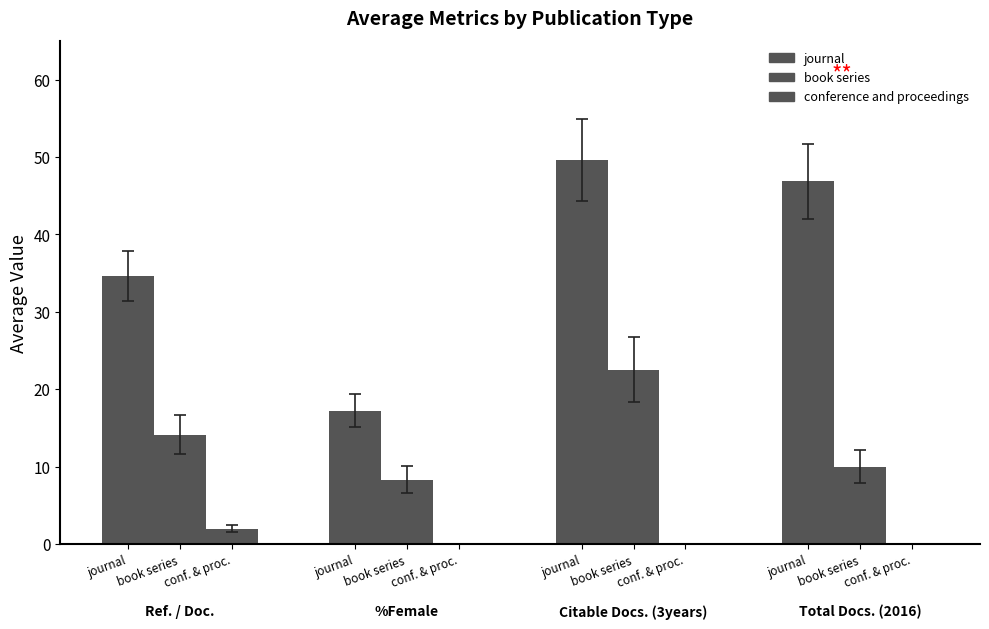

Which series has the largest range (max minus min)?

journal